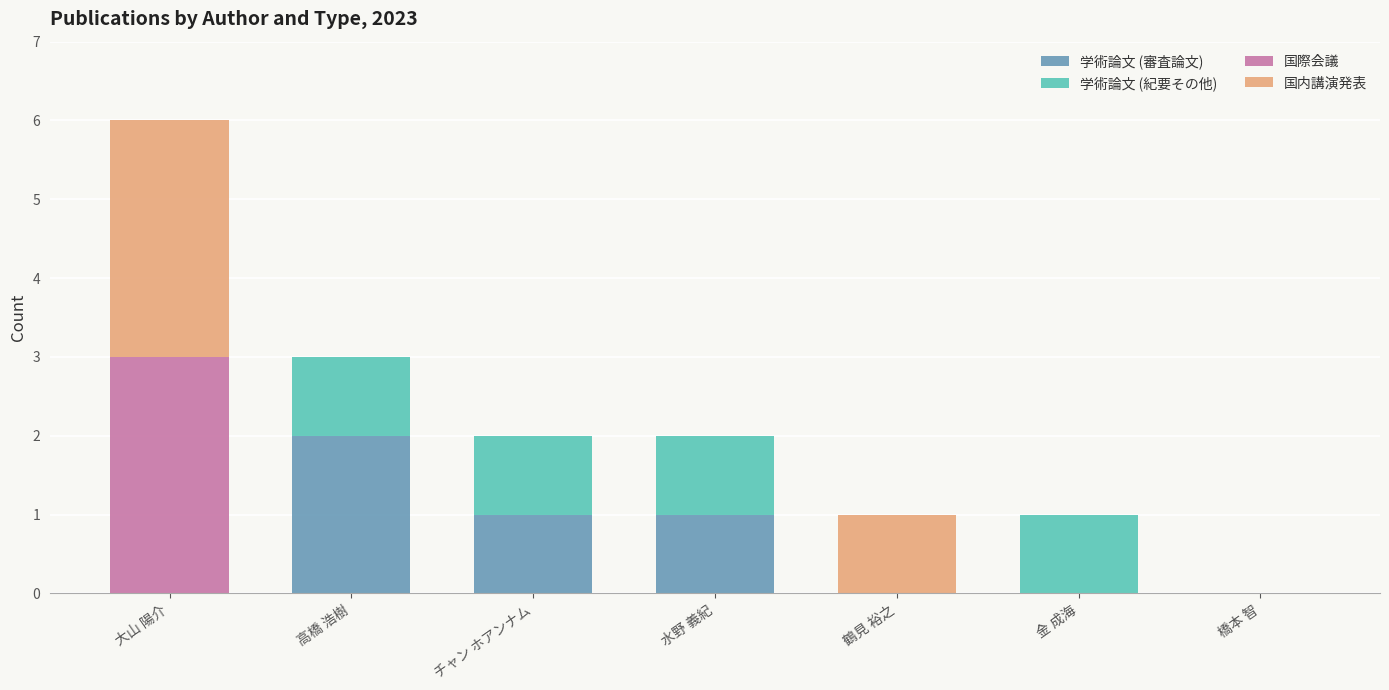

Reading left to right, transcribe the values for 学術論文 (審査論文).

大山 陽介=0	高橋 浩樹=2	チャン ホアンナム=1	水野 義紀=1	鶴見 裕之=0	金 成海=0	橋本 智=0